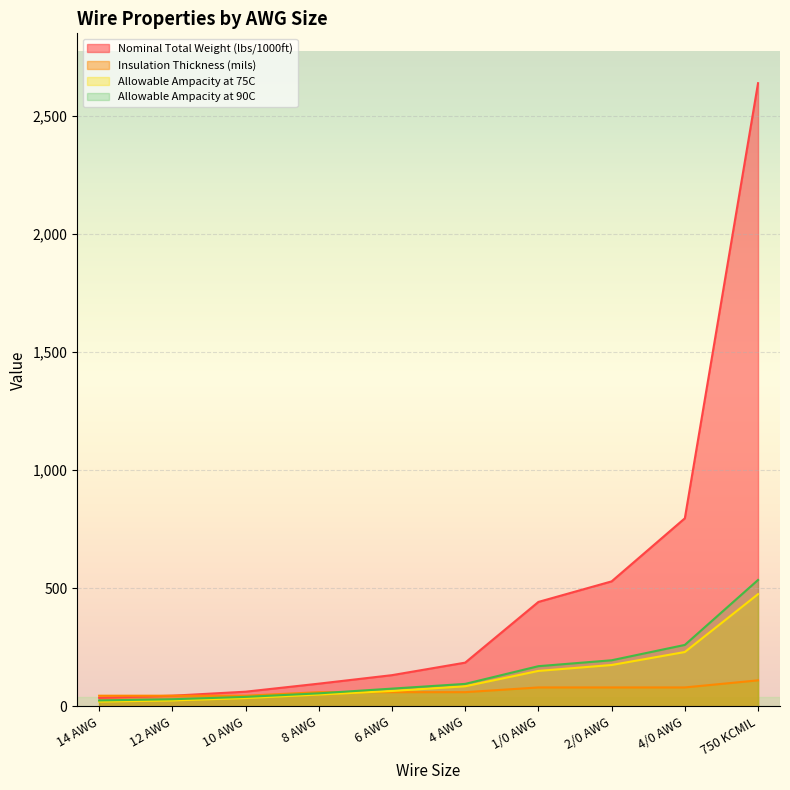

Reading left to right, extract all data points from this chart.

Nominal Total Weight (lbs/1000ft): 36	45	62	96	132	185	442	529	796	2638
Insulation Thickness (mils): 45	45	45	60	60	60	80	80	80	110
Allowable Ampacity at 75C: 20	25	35	50	65	85	150	175	230	475
Allowable Ampacity at 90C: 25	30	40	55	75	95	170	195	260	535